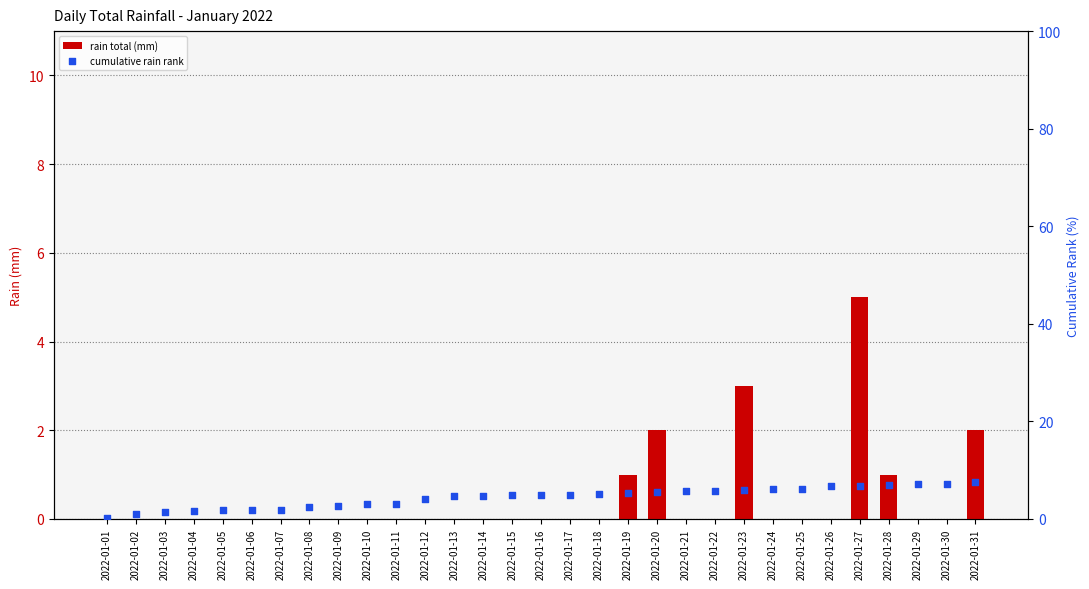

What is the total value across all series at 2022-01-09?

2.7